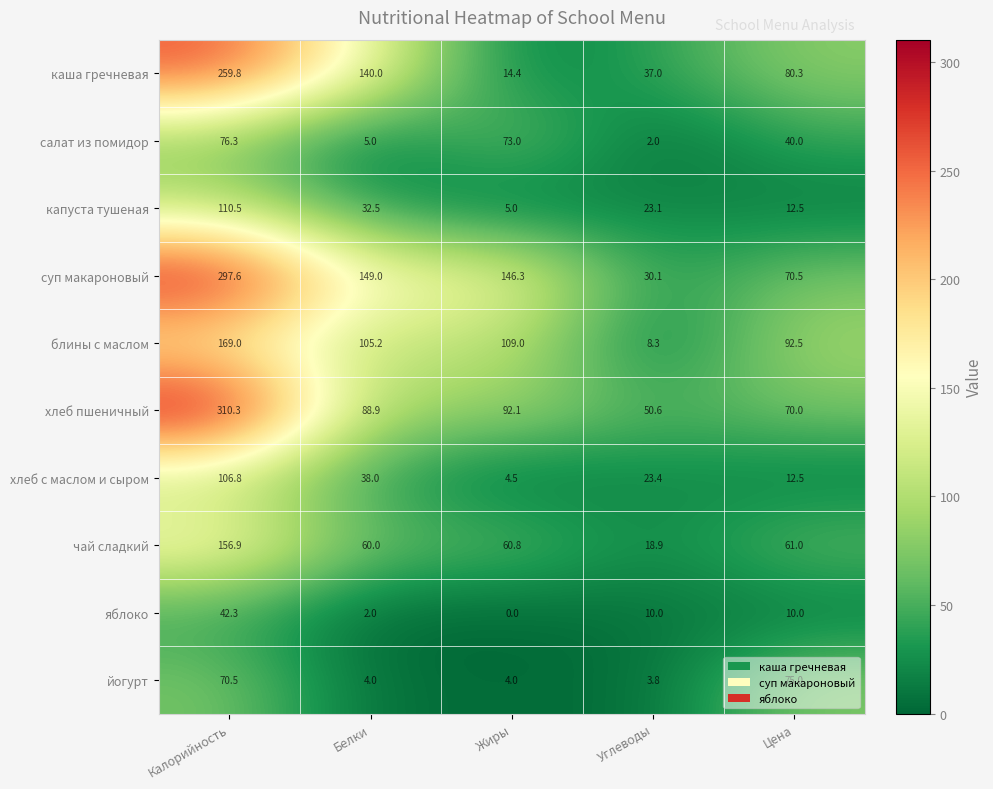

Which category has the lowest value across all series?

Жиры